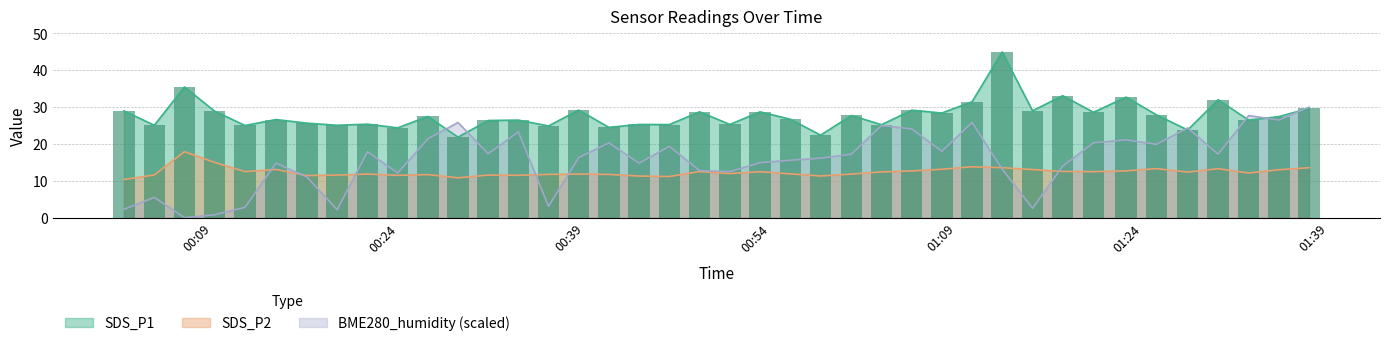

What is the spread (max minus min) of values at 2024/03/20 01:15:07?

26.5